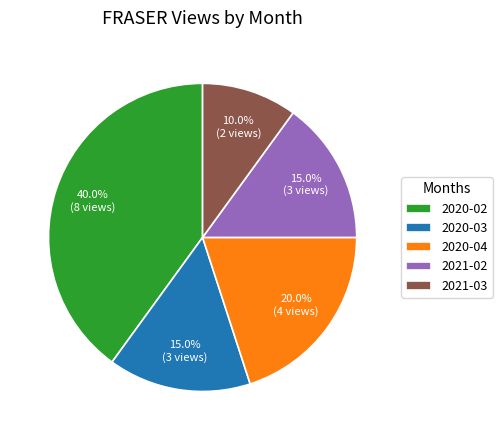

Is there any slice that represents more than half of the pie?

No